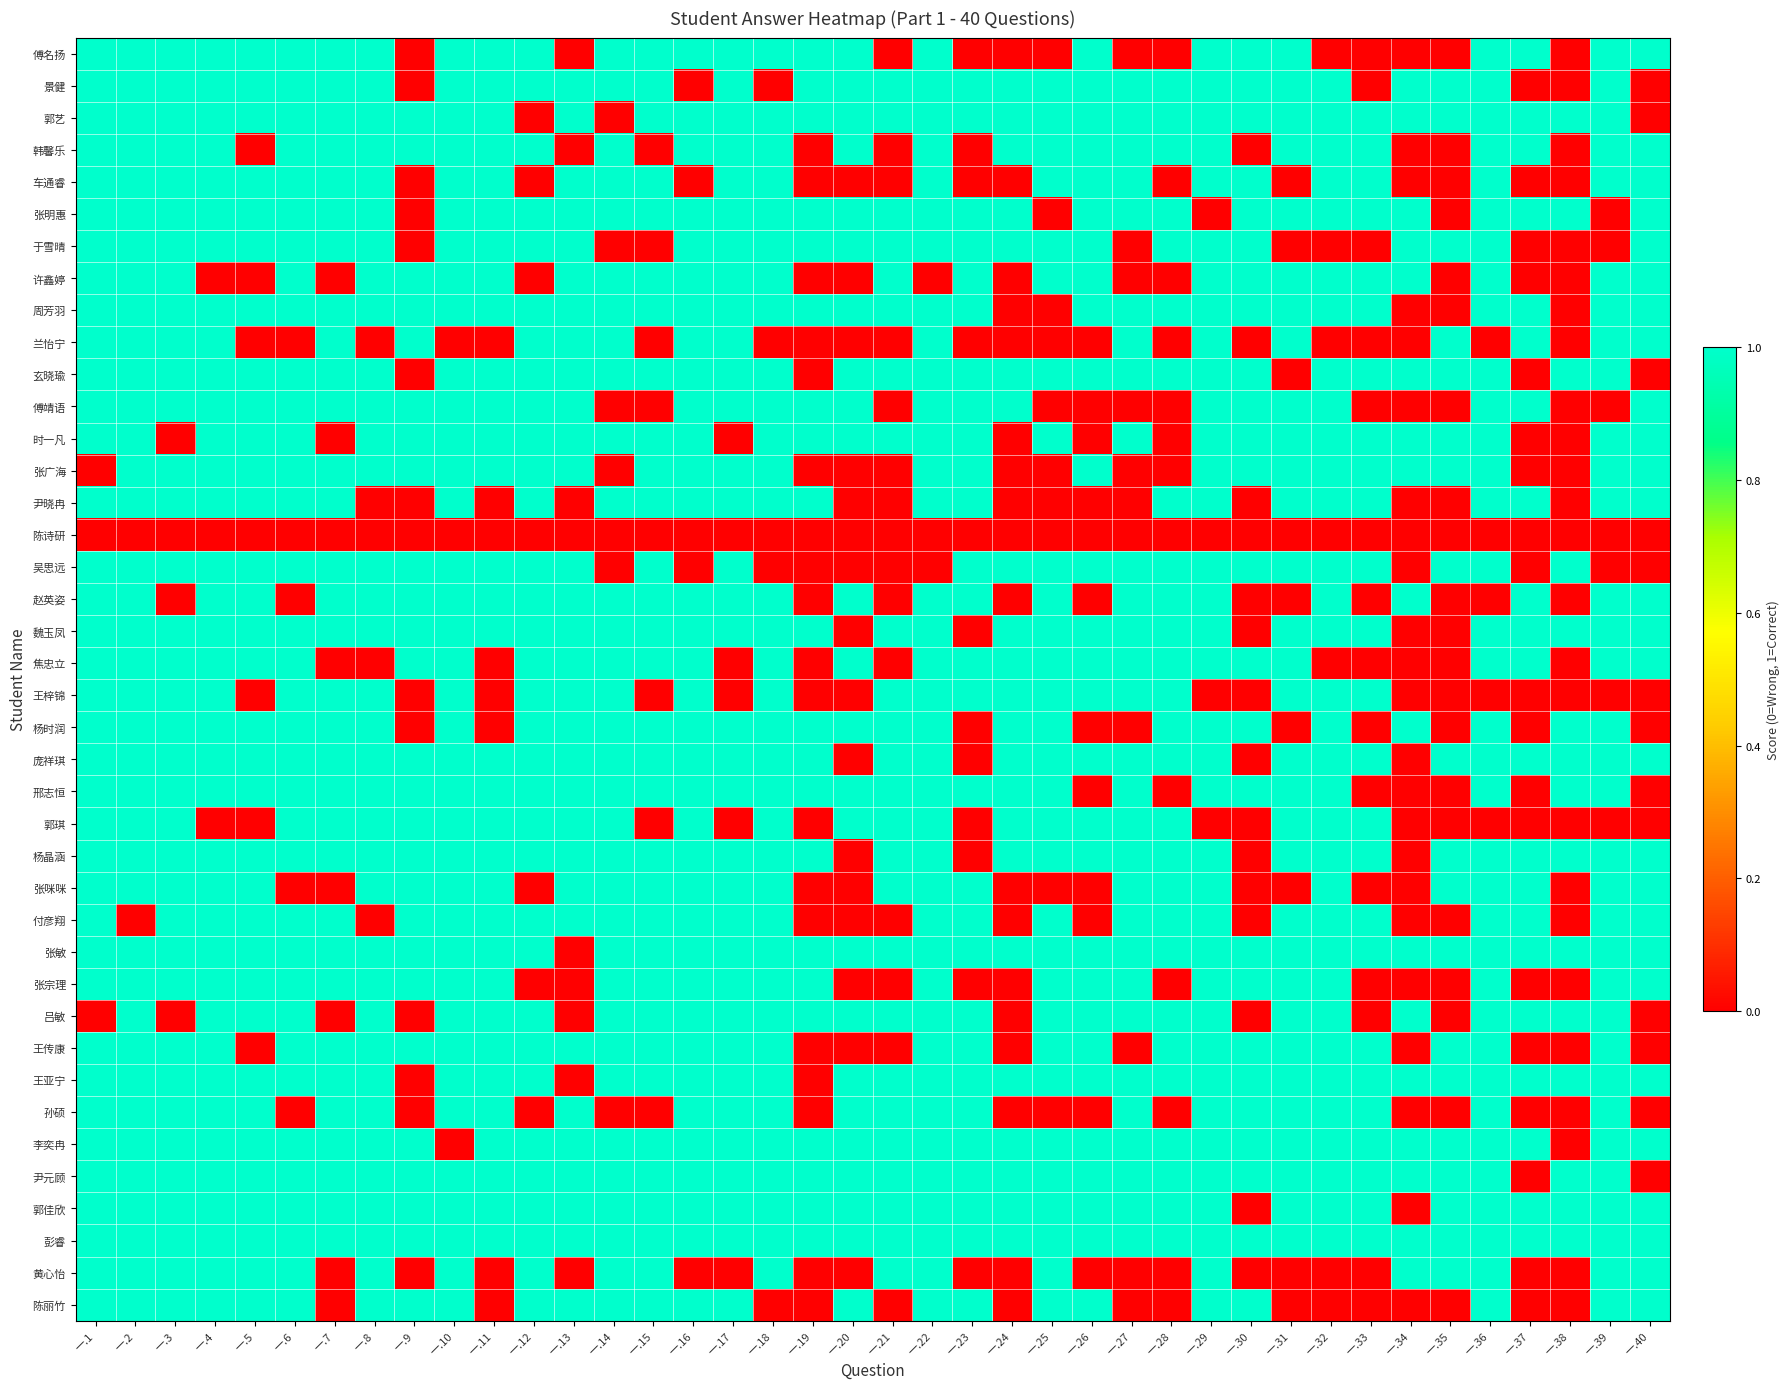

Reading left to right, extract all data points from this chart.

傅名扬: 一.1=1	一.2=1	一.3=1	一.4=1	一.5=1	一.6=1	一.7=1	一.8=1	一.9=0	一.10=1	一.11=1	一.12=1	一.13=0	一.14=1	一.15=1	一.16=1	一.17=1	一.18=1	一.19=1	一.20=1	一.21=0	一.22=1	一.23=0	一.24=0	一.25=0	一.26=1	一.27=0	一.28=0	一.29=1	一.30=1	一.31=1	一.32=0	一.33=0	一.34=0	一.35=0	一.36=1	一.37=1	一.38=0	一.39=1	一.40=1
景健: 一.1=1	一.2=1	一.3=1	一.4=1	一.5=1	一.6=1	一.7=1	一.8=1	一.9=0	一.10=1	一.11=1	一.12=1	一.13=1	一.14=1	一.15=1	一.16=0	一.17=1	一.18=0	一.19=1	一.20=1	一.21=1	一.22=1	一.23=1	一.24=1	一.25=1	一.26=1	一.27=1	一.28=1	一.29=1	一.30=1	一.31=1	一.32=1	一.33=0	一.34=1	一.35=1	一.36=1	一.37=0	一.38=0	一.39=1	一.40=0
郭艺: 一.1=1	一.2=1	一.3=1	一.4=1	一.5=1	一.6=1	一.7=1	一.8=1	一.9=1	一.10=1	一.11=1	一.12=0	一.13=1	一.14=0	一.15=1	一.16=1	一.17=1	一.18=1	一.19=1	一.20=1	一.21=1	一.22=1	一.23=1	一.24=1	一.25=1	一.26=1	一.27=1	一.28=1	一.29=1	一.30=1	一.31=1	一.32=1	一.33=1	一.34=1	一.35=1	一.36=1	一.37=1	一.38=1	一.39=1	一.40=0
韩馨乐: 一.1=1	一.2=1	一.3=1	一.4=1	一.5=0	一.6=1	一.7=1	一.8=1	一.9=1	一.10=1	一.11=1	一.12=1	一.13=0	一.14=1	一.15=0	一.16=1	一.17=1	一.18=1	一.19=0	一.20=1	一.21=0	一.22=1	一.23=0	一.24=1	一.25=1	一.26=1	一.27=1	一.28=1	一.29=1	一.30=0	一.31=1	一.32=1	一.33=1	一.34=0	一.35=0	一.36=1	一.37=1	一.38=0	一.39=1	一.40=1
车通睿: 一.1=1	一.2=1	一.3=1	一.4=1	一.5=1	一.6=1	一.7=1	一.8=1	一.9=0	一.10=1	一.11=1	一.12=0	一.13=1	一.14=1	一.15=1	一.16=0	一.17=1	一.18=1	一.19=0	一.20=0	一.21=0	一.22=1	一.23=0	一.24=0	一.25=1	一.26=1	一.27=1	一.28=0	一.29=1	一.30=1	一.31=0	一.32=1	一.33=1	一.34=0	一.35=0	一.36=1	一.37=0	一.38=0	一.39=1	一.40=1
张明惠: 一.1=1	一.2=1	一.3=1	一.4=1	一.5=1	一.6=1	一.7=1	一.8=1	一.9=0	一.10=1	一.11=1	一.12=1	一.13=1	一.14=1	一.15=1	一.16=1	一.17=1	一.18=1	一.19=1	一.20=1	一.21=1	一.22=1	一.23=1	一.24=1	一.25=0	一.26=1	一.27=1	一.28=1	一.29=0	一.30=1	一.31=1	一.32=1	一.33=1	一.34=1	一.35=0	一.36=1	一.37=1	一.38=1	一.39=0	一.40=1
于雪晴: 一.1=1	一.2=1	一.3=1	一.4=1	一.5=1	一.6=1	一.7=1	一.8=1	一.9=0	一.10=1	一.11=1	一.12=1	一.13=1	一.14=0	一.15=0	一.16=1	一.17=1	一.18=1	一.19=1	一.20=1	一.21=1	一.22=1	一.23=1	一.24=1	一.25=1	一.26=1	一.27=0	一.28=1	一.29=1	一.30=1	一.31=0	一.32=0	一.33=0	一.34=1	一.35=1	一.36=1	一.37=0	一.38=0	一.39=0	一.40=1
许鑫婷: 一.1=1	一.2=1	一.3=1	一.4=0	一.5=0	一.6=1	一.7=0	一.8=1	一.9=1	一.10=1	一.11=1	一.12=0	一.13=1	一.14=1	一.15=1	一.16=1	一.17=1	一.18=1	一.19=0	一.20=0	一.21=1	一.22=0	一.23=1	一.24=0	一.25=1	一.26=1	一.27=0	一.28=0	一.29=1	一.30=1	一.31=1	一.32=1	一.33=1	一.34=1	一.35=0	一.36=1	一.37=0	一.38=0	一.39=1	一.40=1
周芳羽: 一.1=1	一.2=1	一.3=1	一.4=1	一.5=1	一.6=1	一.7=1	一.8=1	一.9=1	一.10=1	一.11=1	一.12=1	一.13=1	一.14=1	一.15=1	一.16=1	一.17=1	一.18=1	一.19=1	一.20=1	一.21=1	一.22=1	一.23=1	一.24=0	一.25=0	一.26=1	一.27=1	一.28=1	一.29=1	一.30=1	一.31=1	一.32=1	一.33=1	一.34=0	一.35=0	一.36=1	一.37=1	一.38=0	一.39=1	一.40=1
兰怡宁: 一.1=1	一.2=1	一.3=1	一.4=1	一.5=0	一.6=0	一.7=1	一.8=0	一.9=1	一.10=0	一.11=0	一.12=1	一.13=1	一.14=1	一.15=0	一.16=1	一.17=1	一.18=0	一.19=0	一.20=0	一.21=0	一.22=1	一.23=0	一.24=0	一.25=0	一.26=0	一.27=1	一.28=0	一.29=1	一.30=0	一.31=1	一.32=0	一.33=0	一.34=0	一.35=1	一.36=0	一.37=1	一.38=0	一.39=1	一.40=1
玄晓瑜: 一.1=1	一.2=1	一.3=1	一.4=1	一.5=1	一.6=1	一.7=1	一.8=1	一.9=0	一.10=1	一.11=1	一.12=1	一.13=1	一.14=1	一.15=1	一.16=1	一.17=1	一.18=1	一.19=0	一.20=1	一.21=1	一.22=1	一.23=1	一.24=1	一.25=1	一.26=1	一.27=1	一.28=1	一.29=1	一.30=1	一.31=0	一.32=1	一.33=1	一.34=1	一.35=1	一.36=1	一.37=0	一.38=1	一.39=1	一.40=0
傅靖语: 一.1=1	一.2=1	一.3=1	一.4=1	一.5=1	一.6=1	一.7=1	一.8=1	一.9=1	一.10=1	一.11=1	一.12=1	一.13=1	一.14=0	一.15=0	一.16=1	一.17=1	一.18=1	一.19=1	一.20=1	一.21=0	一.22=1	一.23=1	一.24=1	一.25=0	一.26=0	一.27=0	一.28=0	一.29=1	一.30=1	一.31=1	一.32=1	一.33=0	一.34=0	一.35=0	一.36=1	一.37=1	一.38=0	一.39=0	一.40=1
时一凡: 一.1=1	一.2=1	一.3=0	一.4=1	一.5=1	一.6=1	一.7=0	一.8=1	一.9=1	一.10=1	一.11=1	一.12=1	一.13=1	一.14=1	一.15=1	一.16=1	一.17=0	一.18=1	一.19=1	一.20=1	一.21=1	一.22=1	一.23=1	一.24=0	一.25=1	一.26=0	一.27=1	一.28=0	一.29=1	一.30=1	一.31=1	一.32=1	一.33=1	一.34=1	一.35=1	一.36=1	一.37=0	一.38=0	一.39=1	一.40=1
张广海: 一.1=0	一.2=1	一.3=1	一.4=1	一.5=1	一.6=1	一.7=1	一.8=1	一.9=1	一.10=1	一.11=1	一.12=1	一.13=1	一.14=0	一.15=1	一.16=1	一.17=1	一.18=1	一.19=0	一.20=0	一.21=0	一.22=1	一.23=1	一.24=0	一.25=0	一.26=1	一.27=0	一.28=0	一.29=1	一.30=1	一.31=1	一.32=1	一.33=1	一.34=1	一.35=1	一.36=1	一.37=0	一.38=0	一.39=1	一.40=1
尹晓冉: 一.1=1	一.2=1	一.3=1	一.4=1	一.5=1	一.6=1	一.7=1	一.8=0	一.9=0	一.10=1	一.11=0	一.12=1	一.13=0	一.14=1	一.15=1	一.16=1	一.17=1	一.18=1	一.19=1	一.20=0	一.21=0	一.22=1	一.23=1	一.24=0	一.25=0	一.26=0	一.27=0	一.28=1	一.29=1	一.30=0	一.31=1	一.32=1	一.33=1	一.34=0	一.35=0	一.36=1	一.37=1	一.38=0	一.39=1	一.40=1
陈诗研: 一.1=0	一.2=0	一.3=0	一.4=0	一.5=0	一.6=0	一.7=0	一.8=0	一.9=0	一.10=0	一.11=0	一.12=0	一.13=0	一.14=0	一.15=0	一.16=0	一.17=0	一.18=0	一.19=0	一.20=0	一.21=0	一.22=0	一.23=0	一.24=0	一.25=0	一.26=0	一.27=0	一.28=0	一.29=0	一.30=0	一.31=0	一.32=0	一.33=0	一.34=0	一.35=0	一.36=0	一.37=0	一.38=0	一.39=0	一.40=0
吴思远: 一.1=1	一.2=1	一.3=1	一.4=1	一.5=1	一.6=1	一.7=1	一.8=1	一.9=1	一.10=1	一.11=1	一.12=1	一.13=1	一.14=0	一.15=1	一.16=0	一.17=1	一.18=0	一.19=0	一.20=0	一.21=0	一.22=0	一.23=1	一.24=1	一.25=1	一.26=1	一.27=1	一.28=1	一.29=1	一.30=1	一.31=1	一.32=1	一.33=1	一.34=0	一.35=1	一.36=1	一.37=0	一.38=1	一.39=0	一.40=0
赵英姿: 一.1=1	一.2=1	一.3=0	一.4=1	一.5=1	一.6=0	一.7=1	一.8=1	一.9=1	一.10=1	一.11=1	一.12=1	一.13=1	一.14=1	一.15=1	一.16=1	一.17=1	一.18=1	一.19=0	一.20=1	一.21=0	一.22=1	一.23=1	一.24=0	一.25=1	一.26=0	一.27=1	一.28=1	一.29=1	一.30=0	一.31=0	一.32=1	一.33=0	一.34=1	一.35=0	一.36=0	一.37=1	一.38=0	一.39=1	一.40=1
魏玉凤: 一.1=1	一.2=1	一.3=1	一.4=1	一.5=1	一.6=1	一.7=1	一.8=1	一.9=1	一.10=1	一.11=1	一.12=1	一.13=1	一.14=1	一.15=1	一.16=1	一.17=1	一.18=1	一.19=1	一.20=0	一.21=1	一.22=1	一.23=0	一.24=1	一.25=1	一.26=1	一.27=1	一.28=1	一.29=1	一.30=0	一.31=1	一.32=1	一.33=1	一.34=0	一.35=0	一.36=1	一.37=1	一.38=1	一.39=1	一.40=1
焦忠立: 一.1=1	一.2=1	一.3=1	一.4=1	一.5=1	一.6=1	一.7=0	一.8=0	一.9=1	一.10=1	一.11=0	一.12=1	一.13=1	一.14=1	一.15=1	一.16=1	一.17=0	一.18=1	一.19=0	一.20=1	一.21=0	一.22=1	一.23=1	一.24=1	一.25=1	一.26=1	一.27=1	一.28=1	一.29=1	一.30=1	一.31=1	一.32=0	一.33=0	一.34=0	一.35=0	一.36=1	一.37=1	一.38=0	一.39=1	一.40=1
王梓锦: 一.1=1	一.2=1	一.3=1	一.4=1	一.5=0	一.6=1	一.7=1	一.8=1	一.9=0	一.10=1	一.11=0	一.12=1	一.13=1	一.14=1	一.15=0	一.16=1	一.17=0	一.18=1	一.19=0	一.20=0	一.21=1	一.22=1	一.23=1	一.24=1	一.25=1	一.26=1	一.27=1	一.28=1	一.29=0	一.30=0	一.31=1	一.32=1	一.33=1	一.34=0	一.35=0	一.36=0	一.37=0	一.38=0	一.39=0	一.40=0
杨时润: 一.1=1	一.2=1	一.3=1	一.4=1	一.5=1	一.6=1	一.7=1	一.8=1	一.9=0	一.10=1	一.11=0	一.12=1	一.13=1	一.14=1	一.15=1	一.16=1	一.17=1	一.18=1	一.19=1	一.20=1	一.21=1	一.22=1	一.23=0	一.24=1	一.25=1	一.26=0	一.27=0	一.28=1	一.29=1	一.30=1	一.31=0	一.32=1	一.33=0	一.34=1	一.35=0	一.36=1	一.37=0	一.38=1	一.39=1	一.40=0
庞祥琪: 一.1=1	一.2=1	一.3=1	一.4=1	一.5=1	一.6=1	一.7=1	一.8=1	一.9=1	一.10=1	一.11=1	一.12=1	一.13=1	一.14=1	一.15=1	一.16=1	一.17=1	一.18=1	一.19=1	一.20=0	一.21=1	一.22=1	一.23=0	一.24=1	一.25=1	一.26=1	一.27=1	一.28=1	一.29=1	一.30=0	一.31=1	一.32=1	一.33=1	一.34=0	一.35=1	一.36=1	一.37=1	一.38=1	一.39=1	一.40=1
邢志恒: 一.1=1	一.2=1	一.3=1	一.4=1	一.5=1	一.6=1	一.7=1	一.8=1	一.9=1	一.10=1	一.11=1	一.12=1	一.13=1	一.14=1	一.15=1	一.16=1	一.17=1	一.18=1	一.19=1	一.20=1	一.21=1	一.22=1	一.23=1	一.24=1	一.25=1	一.26=0	一.27=1	一.28=0	一.29=1	一.30=1	一.31=1	一.32=1	一.33=0	一.34=0	一.35=0	一.36=1	一.37=0	一.38=1	一.39=1	一.40=0
郭琪: 一.1=1	一.2=1	一.3=1	一.4=0	一.5=0	一.6=1	一.7=1	一.8=1	一.9=1	一.10=1	一.11=1	一.12=1	一.13=1	一.14=1	一.15=0	一.16=1	一.17=0	一.18=1	一.19=0	一.20=1	一.21=1	一.22=1	一.23=0	一.24=1	一.25=1	一.26=1	一.27=1	一.28=1	一.29=0	一.30=0	一.31=1	一.32=1	一.33=1	一.34=0	一.35=0	一.36=0	一.37=0	一.38=0	一.39=0	一.40=0
杨晶涵: 一.1=1	一.2=1	一.3=1	一.4=1	一.5=1	一.6=1	一.7=1	一.8=1	一.9=1	一.10=1	一.11=1	一.12=1	一.13=1	一.14=1	一.15=1	一.16=1	一.17=1	一.18=1	一.19=1	一.20=0	一.21=1	一.22=1	一.23=0	一.24=1	一.25=1	一.26=1	一.27=1	一.28=1	一.29=1	一.30=0	一.31=1	一.32=1	一.33=1	一.34=0	一.35=1	一.36=1	一.37=1	一.38=1	一.39=1	一.40=1
张咪咪: 一.1=1	一.2=1	一.3=1	一.4=1	一.5=1	一.6=0	一.7=0	一.8=1	一.9=1	一.10=1	一.11=1	一.12=0	一.13=1	一.14=1	一.15=1	一.16=1	一.17=1	一.18=1	一.19=0	一.20=0	一.21=1	一.22=1	一.23=1	一.24=0	一.25=0	一.26=0	一.27=1	一.28=1	一.29=1	一.30=0	一.31=0	一.32=1	一.33=0	一.34=0	一.35=1	一.36=1	一.37=1	一.38=0	一.39=1	一.40=1
付彦翔: 一.1=1	一.2=0	一.3=1	一.4=1	一.5=1	一.6=1	一.7=1	一.8=0	一.9=1	一.10=1	一.11=1	一.12=1	一.13=1	一.14=1	一.15=1	一.16=1	一.17=1	一.18=1	一.19=0	一.20=0	一.21=0	一.22=1	一.23=1	一.24=0	一.25=1	一.26=0	一.27=1	一.28=1	一.29=1	一.30=0	一.31=1	一.32=1	一.33=1	一.34=0	一.35=0	一.36=1	一.37=1	一.38=0	一.39=1	一.40=1
张敏: 一.1=1	一.2=1	一.3=1	一.4=1	一.5=1	一.6=1	一.7=1	一.8=1	一.9=1	一.10=1	一.11=1	一.12=1	一.13=0	一.14=1	一.15=1	一.16=1	一.17=1	一.18=1	一.19=1	一.20=1	一.21=1	一.22=1	一.23=1	一.24=1	一.25=1	一.26=1	一.27=1	一.28=1	一.29=1	一.30=1	一.31=1	一.32=1	一.33=1	一.34=1	一.35=1	一.36=1	一.37=1	一.38=1	一.39=1	一.40=1
张宗理: 一.1=1	一.2=1	一.3=1	一.4=1	一.5=1	一.6=1	一.7=1	一.8=1	一.9=1	一.10=1	一.11=1	一.12=0	一.13=0	一.14=1	一.15=1	一.16=1	一.17=1	一.18=1	一.19=1	一.20=0	一.21=0	一.22=1	一.23=0	一.24=0	一.25=1	一.26=1	一.27=1	一.28=0	一.29=1	一.30=1	一.31=1	一.32=1	一.33=0	一.34=0	一.35=0	一.36=1	一.37=0	一.38=0	一.39=1	一.40=1
吕敏: 一.1=0	一.2=1	一.3=0	一.4=1	一.5=1	一.6=1	一.7=0	一.8=1	一.9=0	一.10=1	一.11=1	一.12=1	一.13=0	一.14=1	一.15=1	一.16=1	一.17=1	一.18=1	一.19=1	一.20=1	一.21=1	一.22=1	一.23=1	一.24=0	一.25=1	一.26=1	一.27=1	一.28=1	一.29=1	一.30=0	一.31=1	一.32=1	一.33=0	一.34=1	一.35=0	一.36=1	一.37=1	一.38=1	一.39=1	一.40=0
王传康: 一.1=1	一.2=1	一.3=1	一.4=1	一.5=0	一.6=1	一.7=1	一.8=1	一.9=1	一.10=1	一.11=1	一.12=1	一.13=1	一.14=1	一.15=1	一.16=1	一.17=1	一.18=1	一.19=0	一.20=0	一.21=0	一.22=1	一.23=1	一.24=0	一.25=1	一.26=1	一.27=0	一.28=1	一.29=1	一.30=1	一.31=1	一.32=1	一.33=1	一.34=0	一.35=1	一.36=1	一.37=0	一.38=0	一.39=1	一.40=0
王亚宁: 一.1=1	一.2=1	一.3=1	一.4=1	一.5=1	一.6=1	一.7=1	一.8=1	一.9=0	一.10=1	一.11=1	一.12=1	一.13=0	一.14=1	一.15=1	一.16=1	一.17=1	一.18=1	一.19=0	一.20=1	一.21=1	一.22=1	一.23=1	一.24=1	一.25=1	一.26=1	一.27=1	一.28=1	一.29=1	一.30=1	一.31=1	一.32=1	一.33=1	一.34=1	一.35=1	一.36=1	一.37=1	一.38=1	一.39=1	一.40=1
孙硕: 一.1=1	一.2=1	一.3=1	一.4=1	一.5=1	一.6=0	一.7=1	一.8=1	一.9=0	一.10=1	一.11=1	一.12=0	一.13=1	一.14=0	一.15=0	一.16=1	一.17=1	一.18=1	一.19=0	一.20=1	一.21=1	一.22=1	一.23=1	一.24=0	一.25=0	一.26=0	一.27=1	一.28=0	一.29=1	一.30=1	一.31=1	一.32=1	一.33=1	一.34=0	一.35=0	一.36=1	一.37=0	一.38=0	一.39=1	一.40=0
李奕冉: 一.1=1	一.2=1	一.3=1	一.4=1	一.5=1	一.6=1	一.7=1	一.8=1	一.9=1	一.10=0	一.11=1	一.12=1	一.13=1	一.14=1	一.15=1	一.16=1	一.17=1	一.18=1	一.19=1	一.20=1	一.21=1	一.22=1	一.23=1	一.24=1	一.25=1	一.26=1	一.27=1	一.28=1	一.29=1	一.30=1	一.31=1	一.32=1	一.33=1	一.34=1	一.35=1	一.36=1	一.37=1	一.38=0	一.39=1	一.40=1
尹元顾: 一.1=1	一.2=1	一.3=1	一.4=1	一.5=1	一.6=1	一.7=1	一.8=1	一.9=1	一.10=1	一.11=1	一.12=1	一.13=1	一.14=1	一.15=1	一.16=1	一.17=1	一.18=1	一.19=1	一.20=1	一.21=1	一.22=1	一.23=1	一.24=1	一.25=1	一.26=1	一.27=1	一.28=1	一.29=1	一.30=1	一.31=1	一.32=1	一.33=1	一.34=1	一.35=1	一.36=1	一.37=0	一.38=1	一.39=1	一.40=0
郭佳欣: 一.1=1	一.2=1	一.3=1	一.4=1	一.5=1	一.6=1	一.7=1	一.8=1	一.9=1	一.10=1	一.11=1	一.12=1	一.13=1	一.14=1	一.15=1	一.16=1	一.17=1	一.18=1	一.19=1	一.20=1	一.21=1	一.22=1	一.23=1	一.24=1	一.25=1	一.26=1	一.27=1	一.28=1	一.29=1	一.30=0	一.31=1	一.32=1	一.33=1	一.34=0	一.35=1	一.36=1	一.37=1	一.38=1	一.39=1	一.40=1
彭睿: 一.1=1	一.2=1	一.3=1	一.4=1	一.5=1	一.6=1	一.7=1	一.8=1	一.9=1	一.10=1	一.11=1	一.12=1	一.13=1	一.14=1	一.15=1	一.16=1	一.17=1	一.18=1	一.19=1	一.20=1	一.21=1	一.22=1	一.23=1	一.24=1	一.25=1	一.26=1	一.27=1	一.28=1	一.29=1	一.30=1	一.31=1	一.32=1	一.33=1	一.34=1	一.35=1	一.36=1	一.37=1	一.38=1	一.39=1	一.40=1
黄心怡: 一.1=1	一.2=1	一.3=1	一.4=1	一.5=1	一.6=1	一.7=0	一.8=1	一.9=0	一.10=1	一.11=0	一.12=1	一.13=0	一.14=1	一.15=1	一.16=0	一.17=0	一.18=1	一.19=0	一.20=0	一.21=1	一.22=1	一.23=0	一.24=0	一.25=1	一.26=0	一.27=0	一.28=0	一.29=1	一.30=0	一.31=0	一.32=0	一.33=0	一.34=1	一.35=1	一.36=1	一.37=0	一.38=0	一.39=1	一.40=1
陈丽竹: 一.1=1	一.2=1	一.3=1	一.4=1	一.5=1	一.6=1	一.7=0	一.8=1	一.9=1	一.10=1	一.11=0	一.12=1	一.13=1	一.14=1	一.15=1	一.16=1	一.17=1	一.18=0	一.19=0	一.20=1	一.21=0	一.22=1	一.23=1	一.24=0	一.25=1	一.26=1	一.27=0	一.28=0	一.29=1	一.30=1	一.31=0	一.32=0	一.33=0	一.34=0	一.35=0	一.36=1	一.37=0	一.38=0	一.39=1	一.40=1